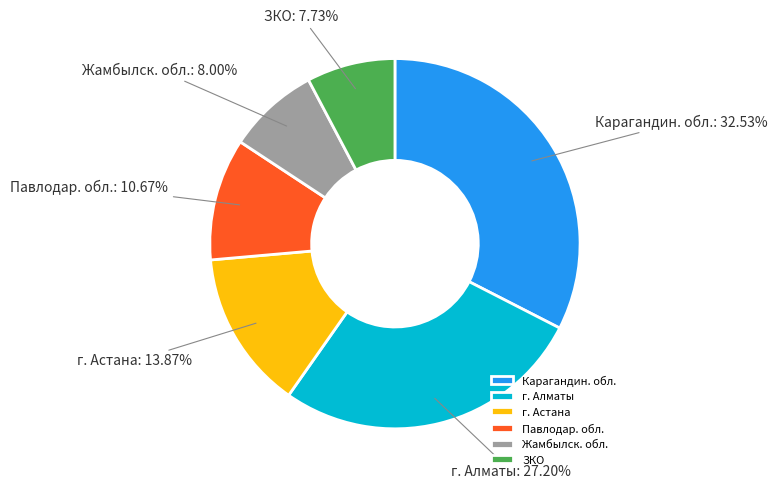

Is it true that г. Алматы is 16% of the pie?

False